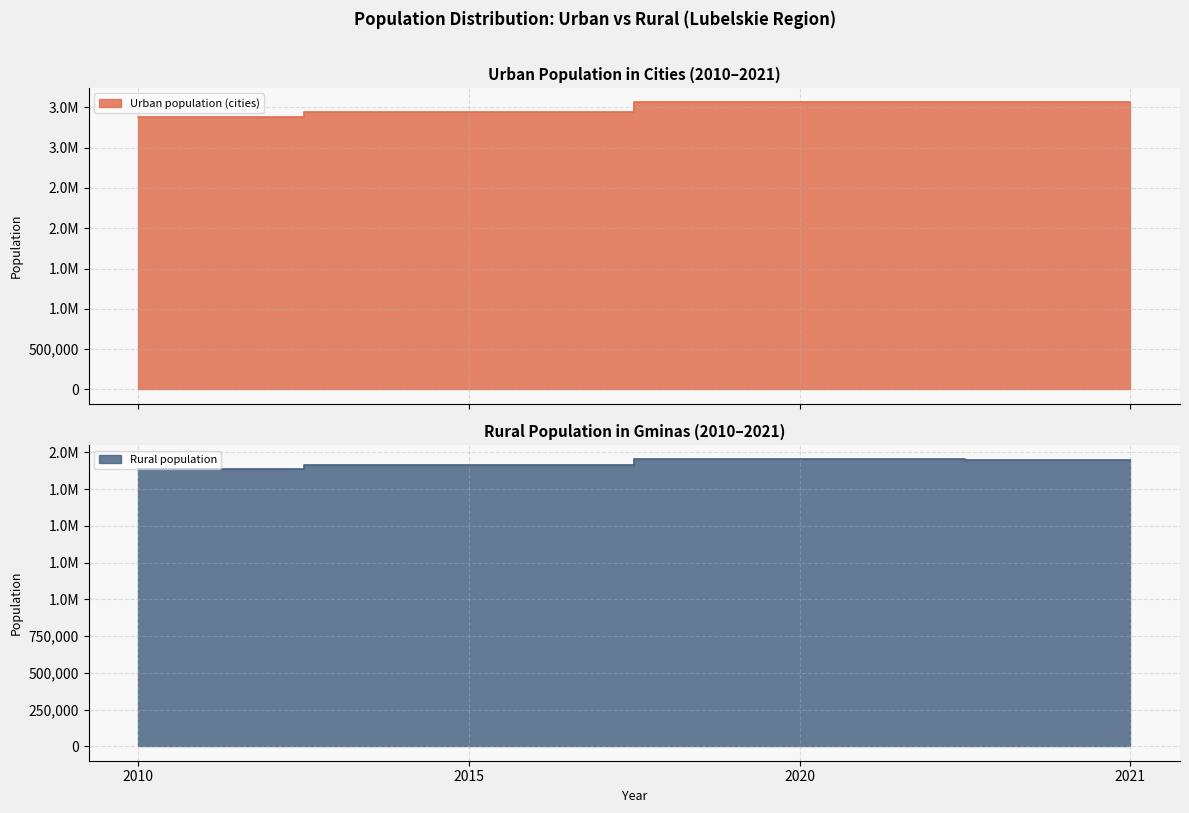

Between 2015 and 2021, which is larger?

2021